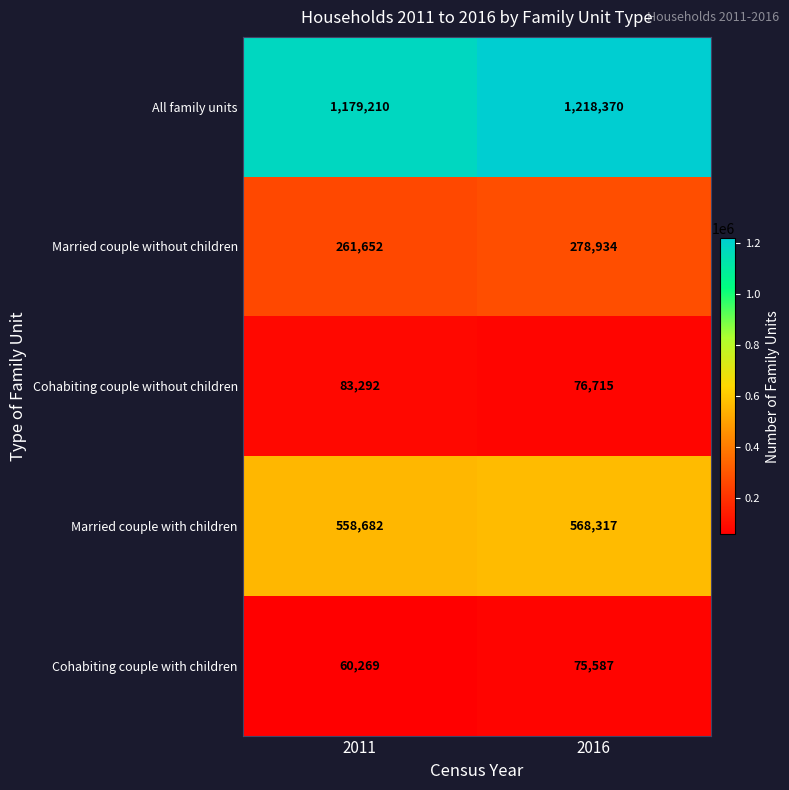

Reading left to right, list all the values displayed in this chart.

All family units: 1179210	1218370
Married couple without children: 261652	278934
Cohabiting couple without children: 83292	76715
Married couple with children: 558682	568317
Cohabiting couple with children: 60269	75587